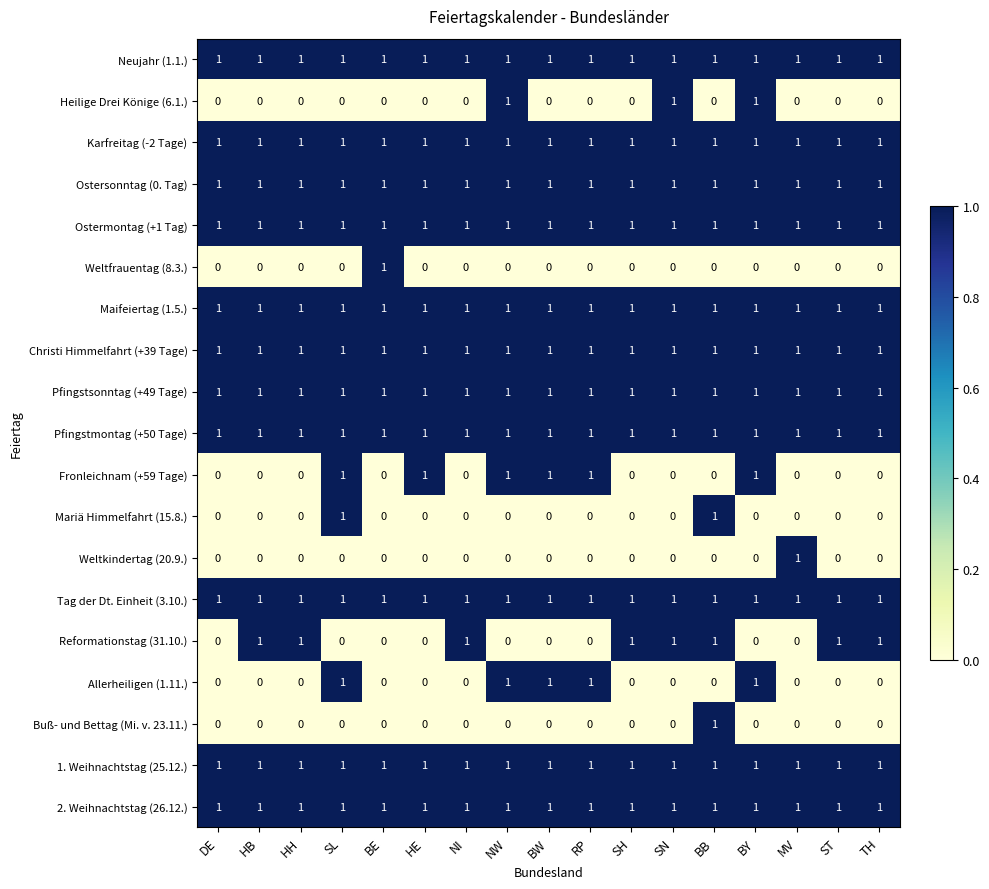

The value of Pfingstmontag (+50 Tage) at BW is 0. True or false?

False